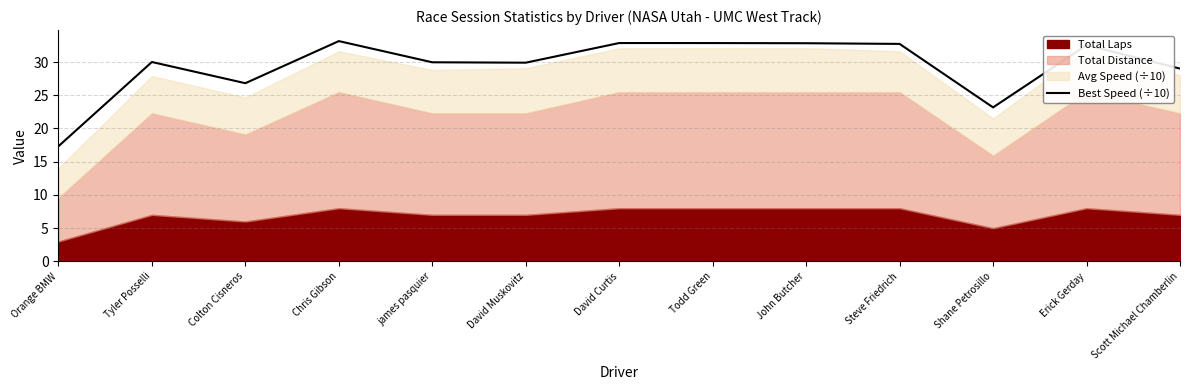

What is the highest value of the Best Speed (÷10) series?

33.1